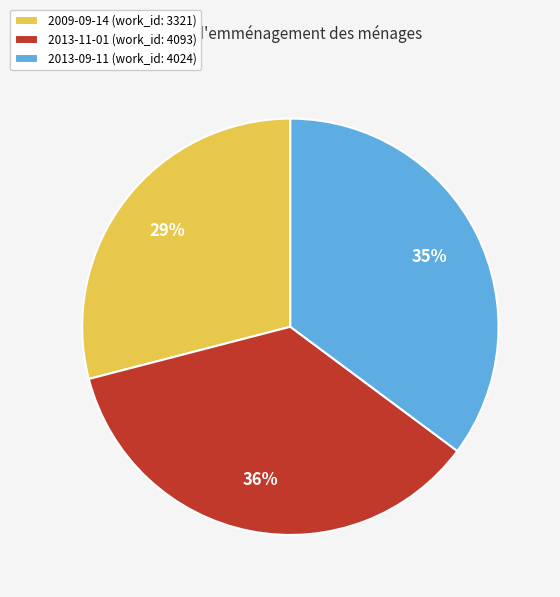

To the nearest percent, what portion does 2013-09-11 represent?

35%